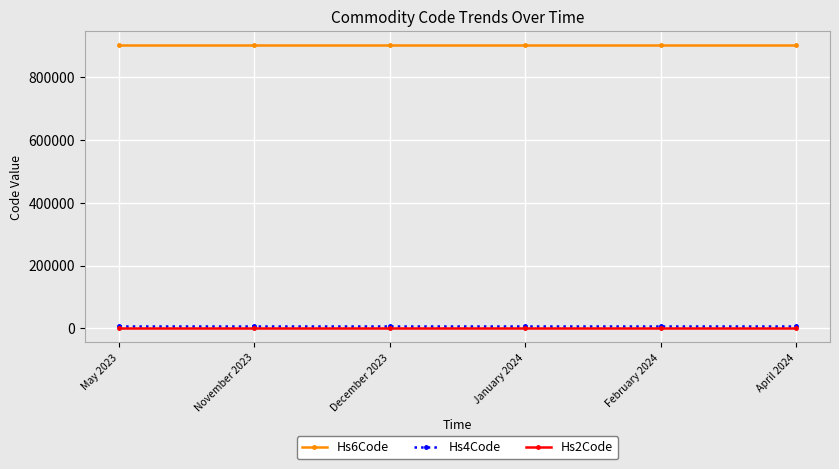

True or false: Hs4Code and Hs6Code intersect in this chart.

False